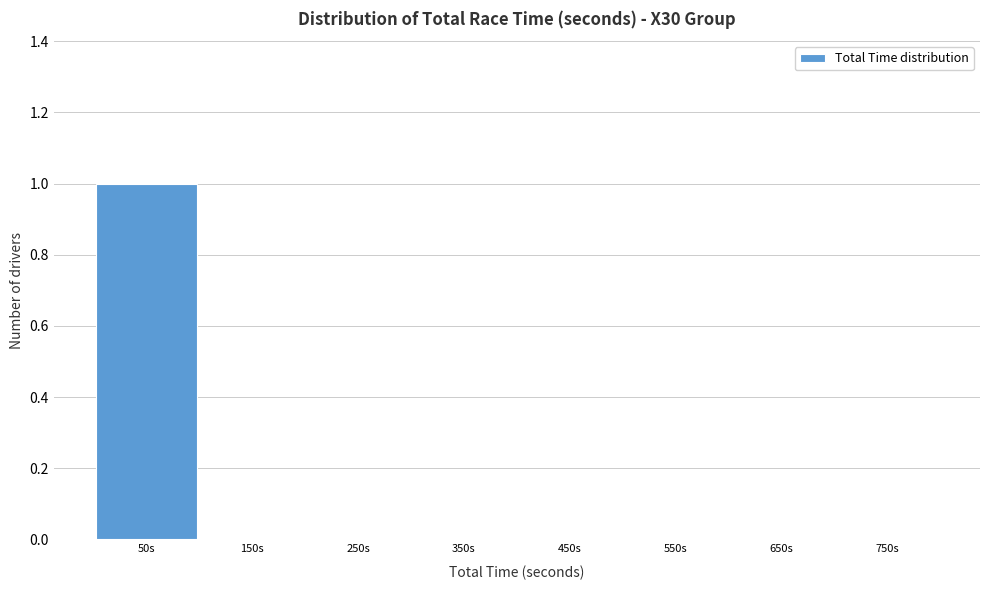

Reading left to right, what are all the values shown in this chart?

50s=1	150s=0	250s=0	350s=0	450s=0	550s=0	650s=0	750s=0